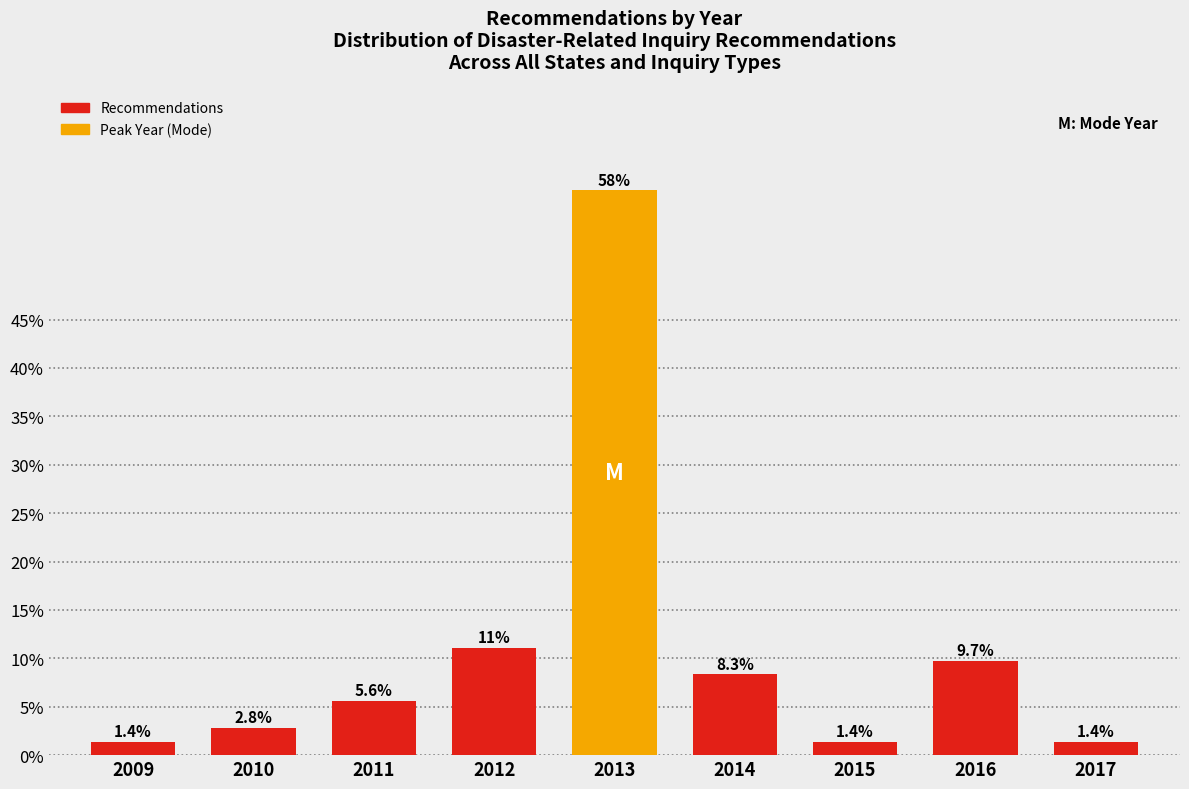

Reading right to left, list all the values displayed in this chart.

2017=1.4	2016=9.7	2015=1.4	2014=8.3	2013=58.3	2012=11.1	2011=5.6	2010=2.8	2009=1.4